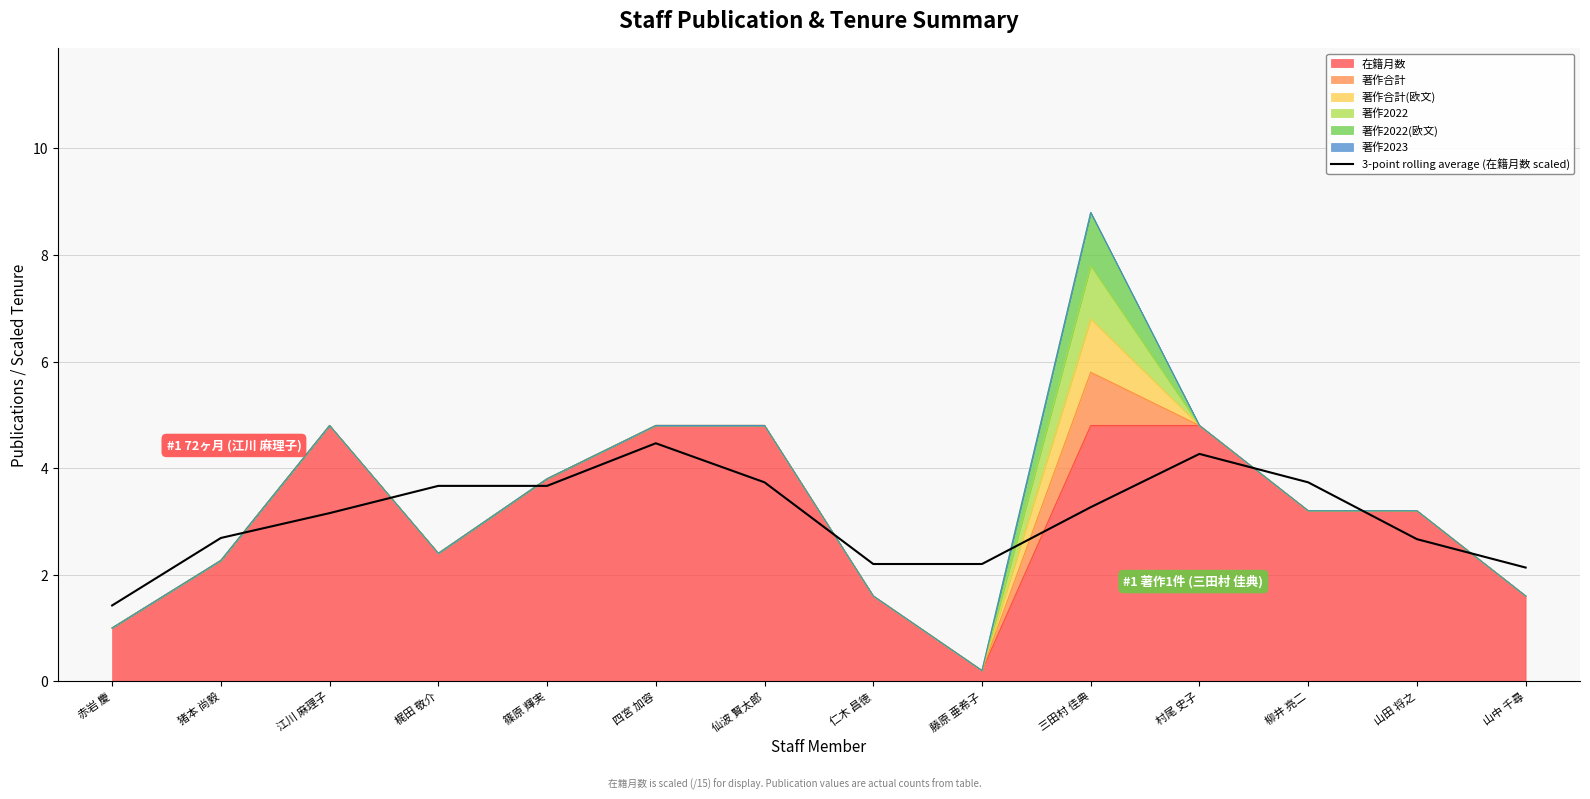

Reading left to right, what are all the values shown in this chart?

赤岩 慶=1.4	猪本 尚毅=2.7	江川 麻理子=3.2	梶田 敬介=3.7	篠原 輝実=3.7	四宮 加容=4.5	仙波 賢太郎=3.7	仁木 昌徳=2.2	藤原 亜希子=2.2	三田村 佳典=3.3	村尾 史子=4.3	柳井 亮二=3.7	山田 将之=2.7	山中 千尋=2.1